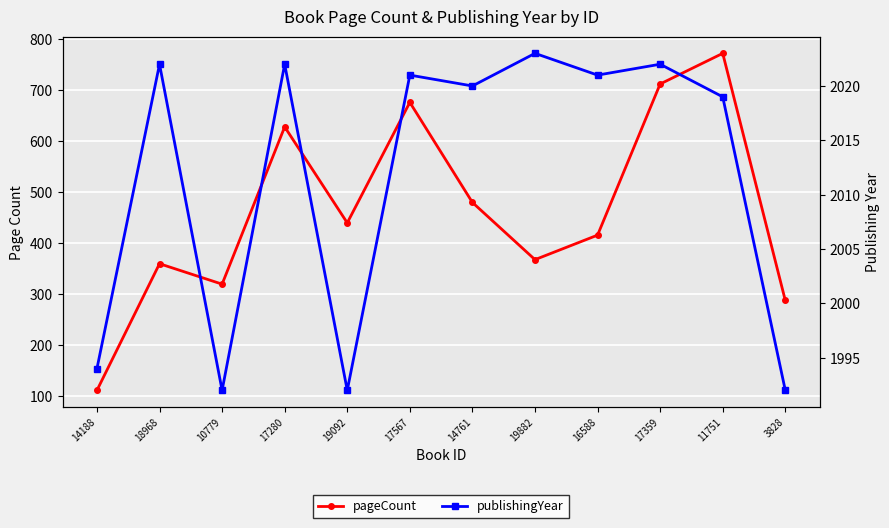

What is the maximum value for publishingYear?

2023